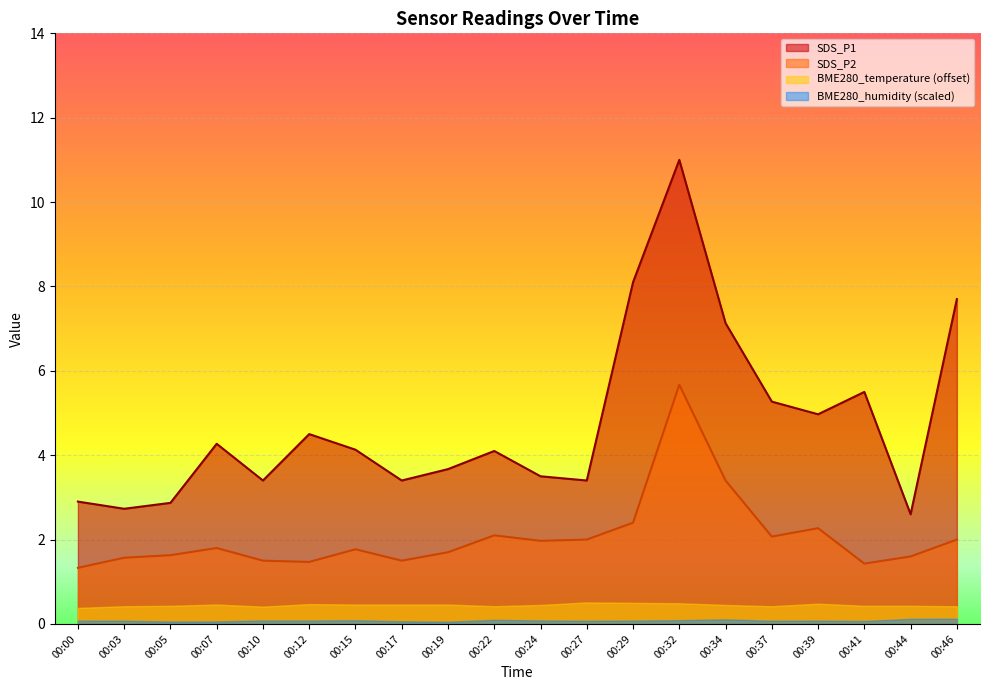

What is the difference between the second highest and minimum values in the SDS_P2 series?

2.1